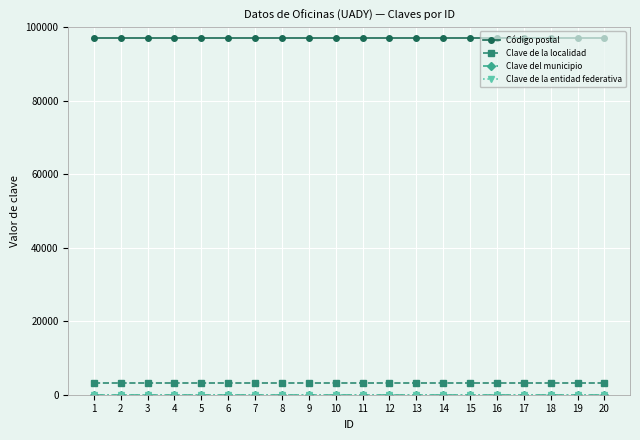

Count the number of categories in the chart.

20